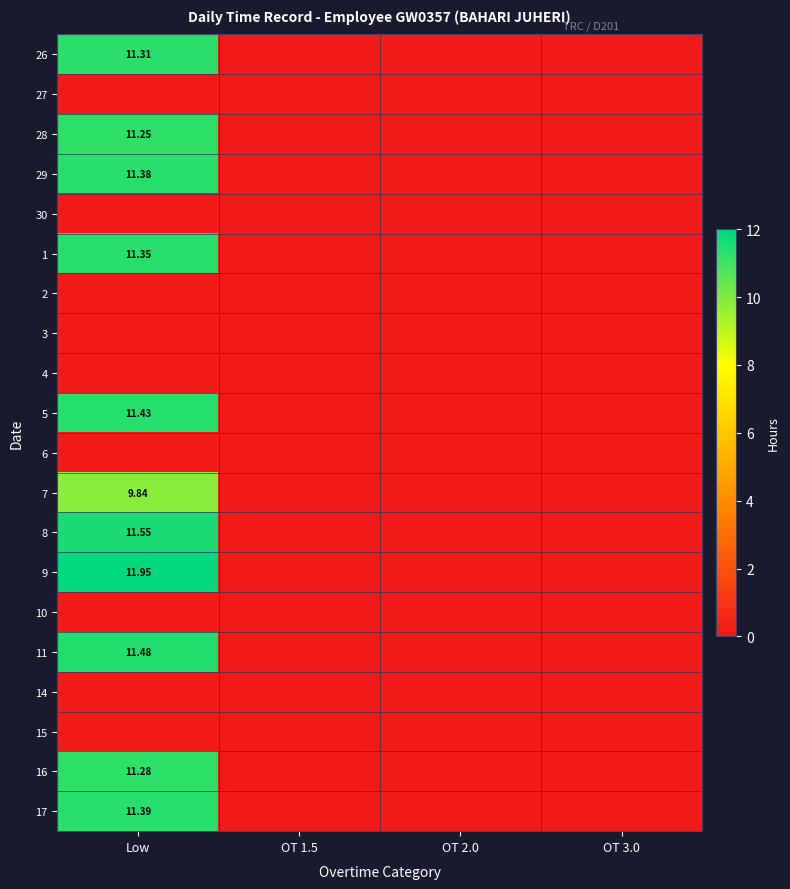

Is the value of 26 at OT 1.5 greater than the value of 15 at OT 3.0?

No